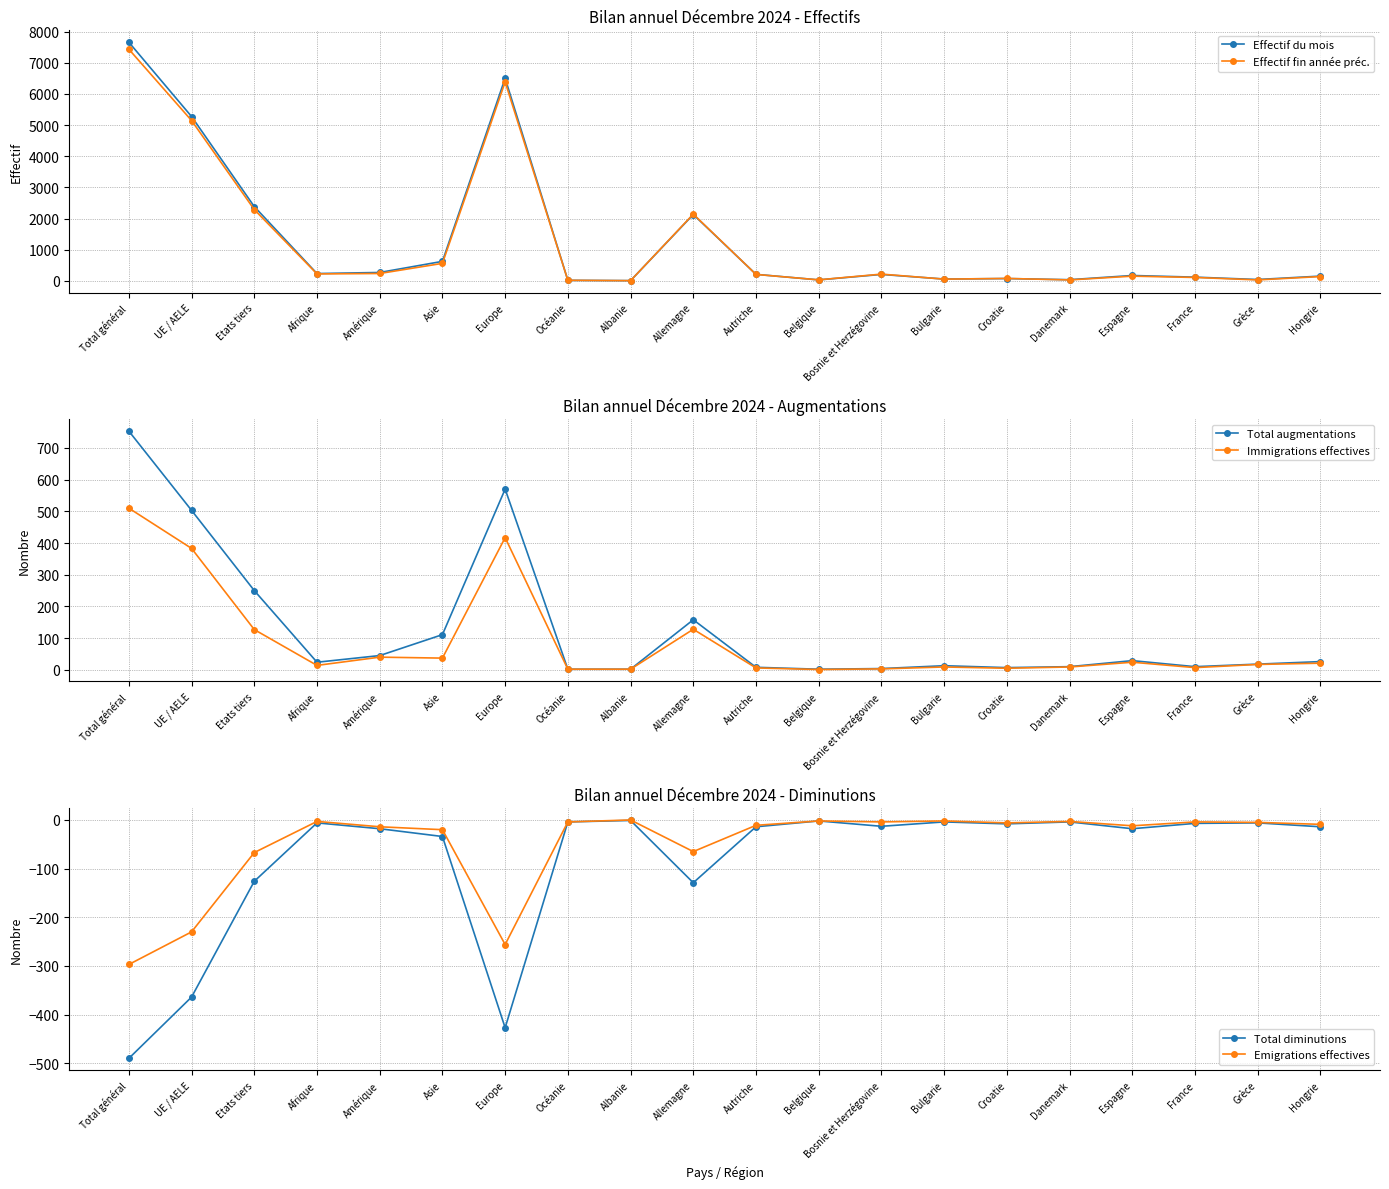

How many data points in Total diminutions are above -13?

9